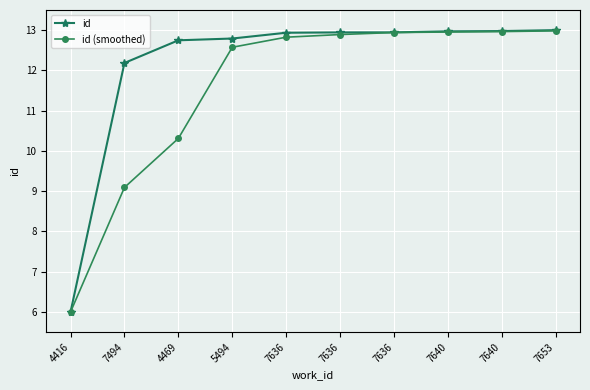

How many values in the id (smoothed) series are below 12?

3